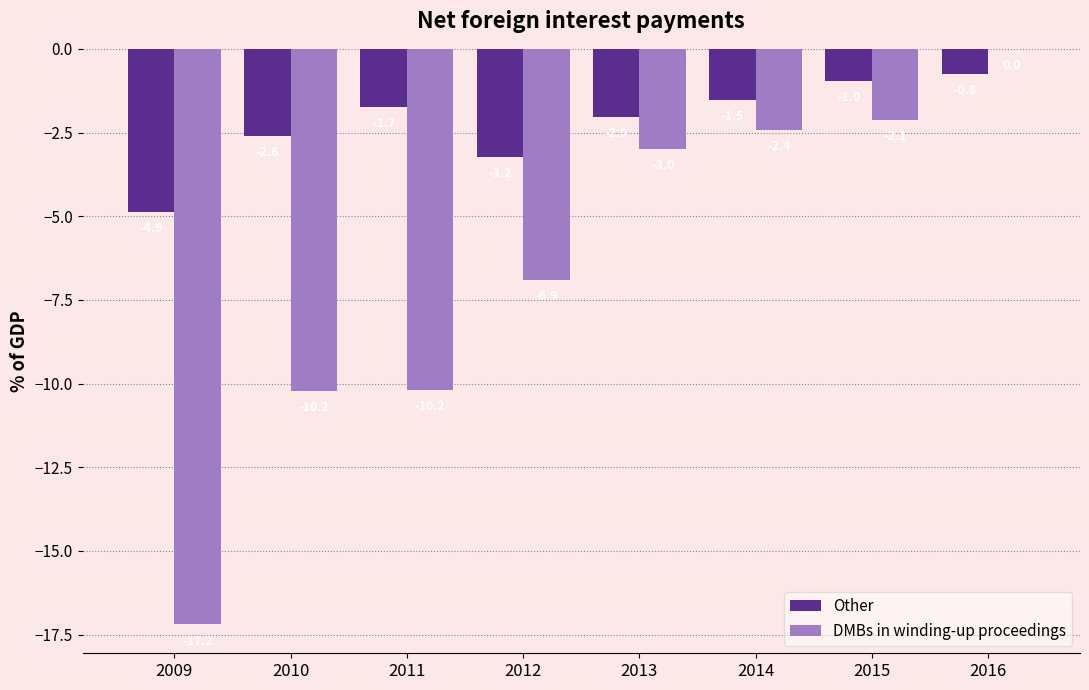

Which category has the highest value across all series?

2016